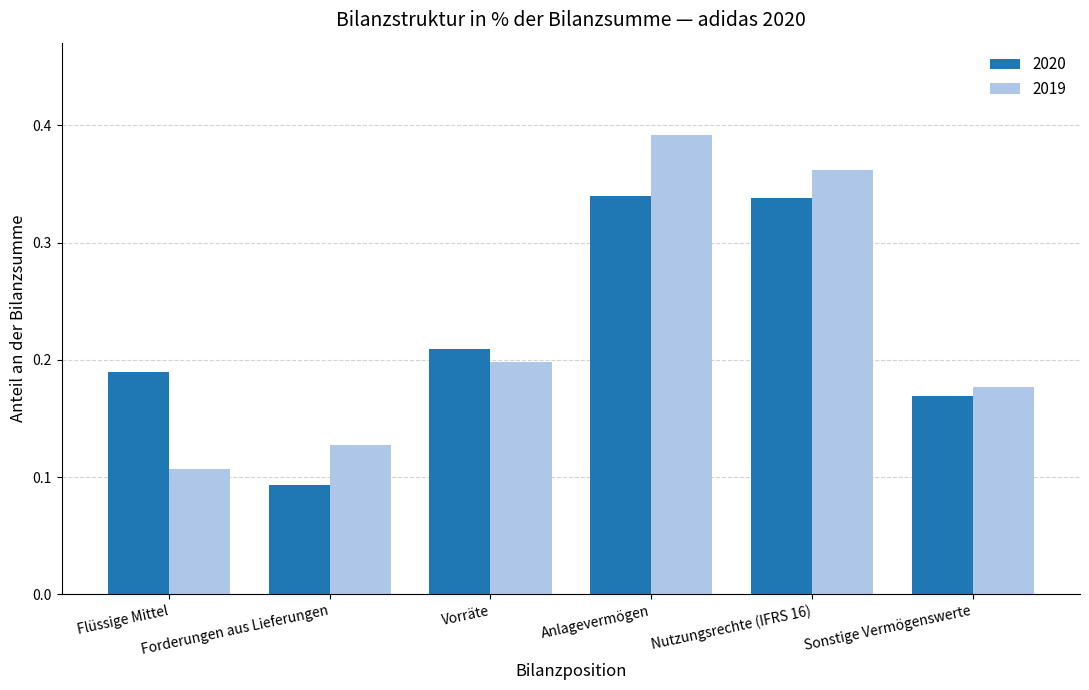

True or false: 2019 has a value of 0.0 at Vorräte.

False